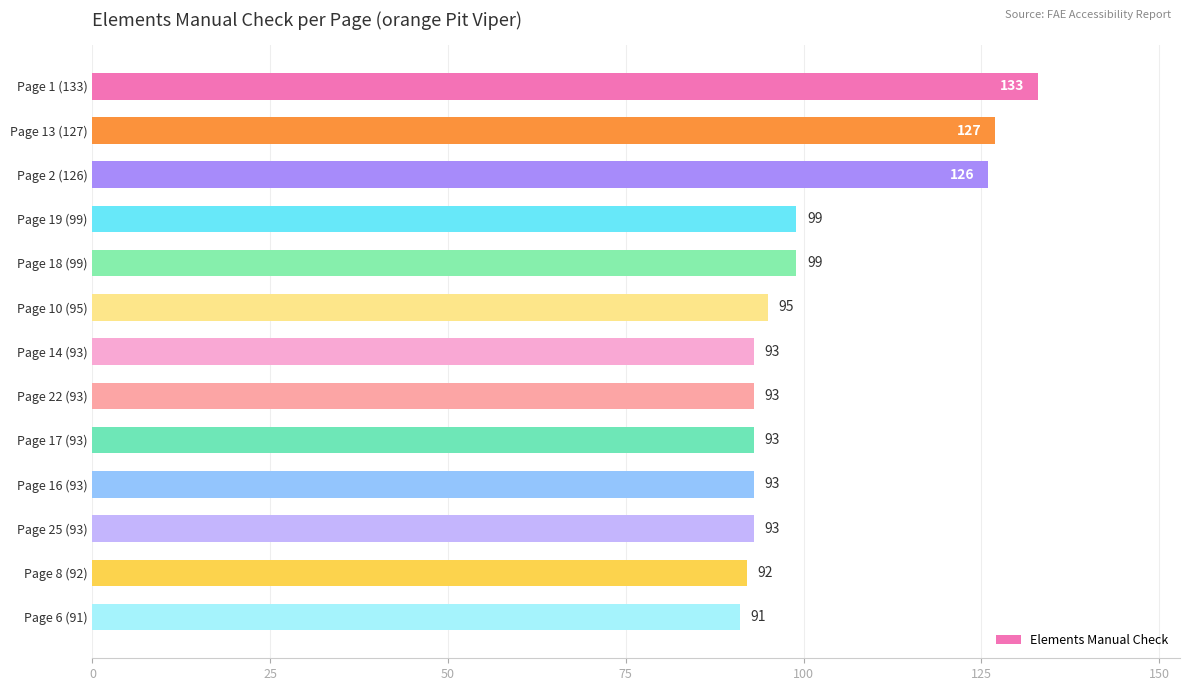

How many categories are shown in the chart?

13